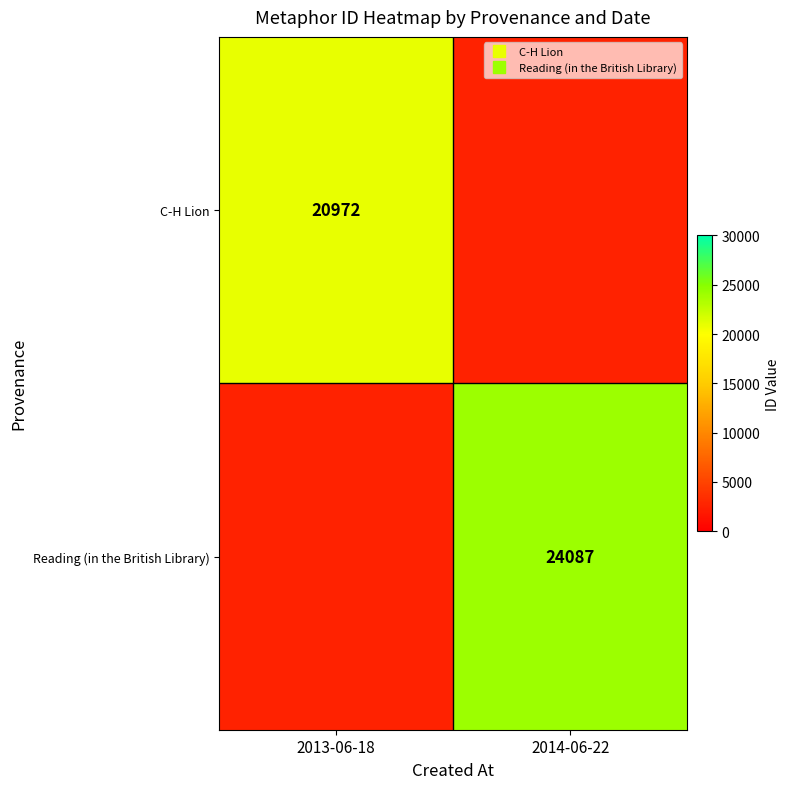

Which label corresponds to the smallest value in the chart?

2013-06-18